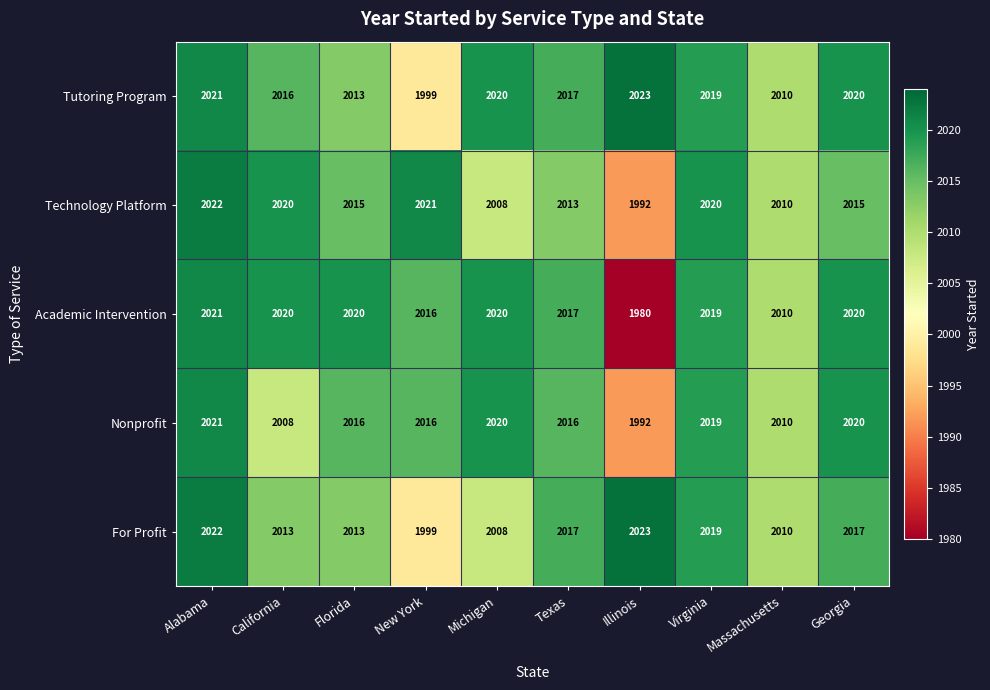

The Nonprofit series shows 3118 at New York. True or false?

False